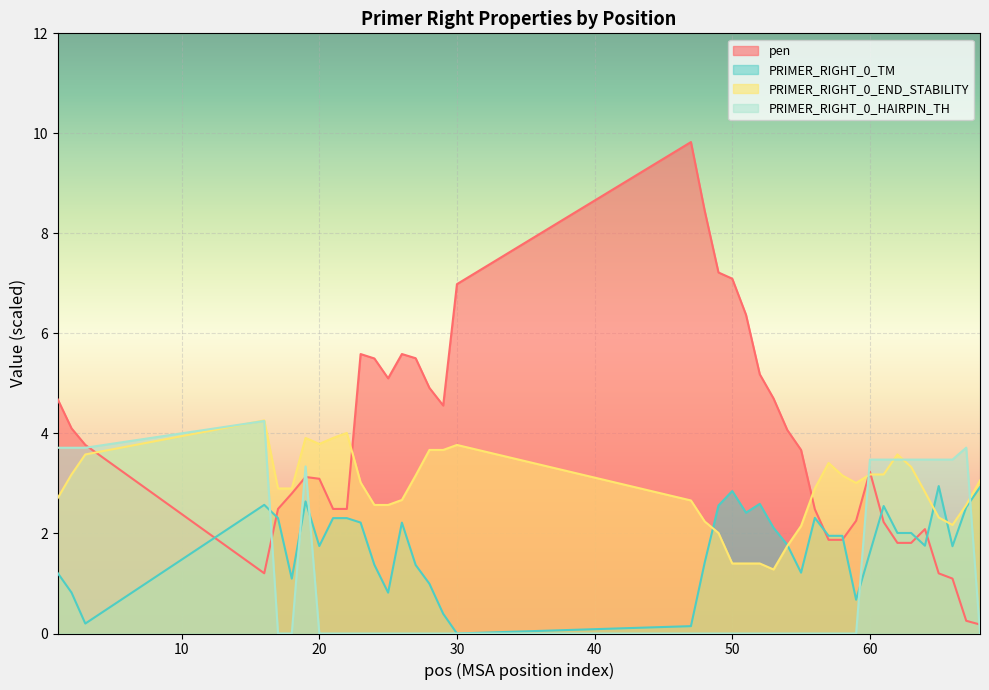

Rank the series by their maximum value, from highest to lowest.

pen, PRIMER_RIGHT_0_END_STABILITY, PRIMER_RIGHT_0_HAIRPIN_TH, PRIMER_RIGHT_0_TM